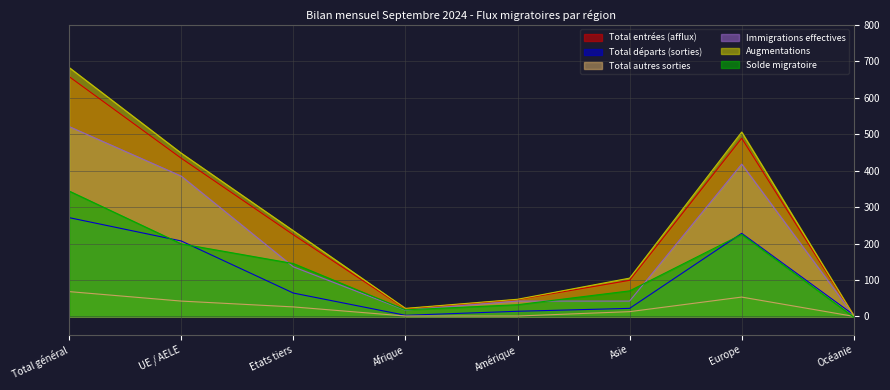

Reading right to left, transcribe all the data shown in this chart.

Total entrées (afflux): Océanie=2	Europe=489	Asie=99	Amérique=46	Afrique=21	Etats tiers=224	UE / AELE=434	Total général=658
Total départs (sorties): Océanie=4	Europe=228	Asie=22	Amérique=14	Afrique=3	Etats tiers=64	UE / AELE=207	Total général=271
Total autres sorties: Océanie=0	Europe=53	Asie=13	Amérique=1	Afrique=1	Etats tiers=26	UE / AELE=42	Total général=68
Immigrations effectives: Océanie=2	Europe=418	Asie=42	Amérique=42	Afrique=17	Etats tiers=136	UE / AELE=385	Total général=521
Augmentations: Océanie=2	Europe=506	Asie=105	Amérique=47	Afrique=22	Etats tiers=235	UE / AELE=448	Total général=683
Solde migratoire: Océanie=-2	Europe=225	Asie=70	Amérique=32	Afrique=18	Etats tiers=145	UE / AELE=199	Total général=344